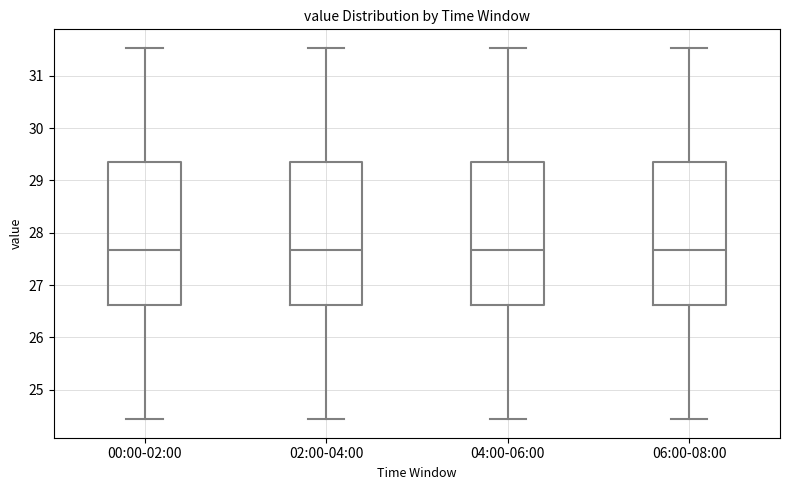

Reading left to right, transcribe this box plot: for each box, give where its median line is, the range the box spans, and where its two whiskers end, as read against the y-axis. The values are not printed on the chart, so give them approximately, as read against the axis.

00:00-02:00: median 27.7, box 26.6 to 29.4, whiskers 24.4 to 31.5
02:00-04:00: median 27.7, box 26.6 to 29.4, whiskers 24.4 to 31.5
04:00-06:00: median 27.7, box 26.6 to 29.4, whiskers 24.4 to 31.5
06:00-08:00: median 27.7, box 26.6 to 29.4, whiskers 24.4 to 31.5